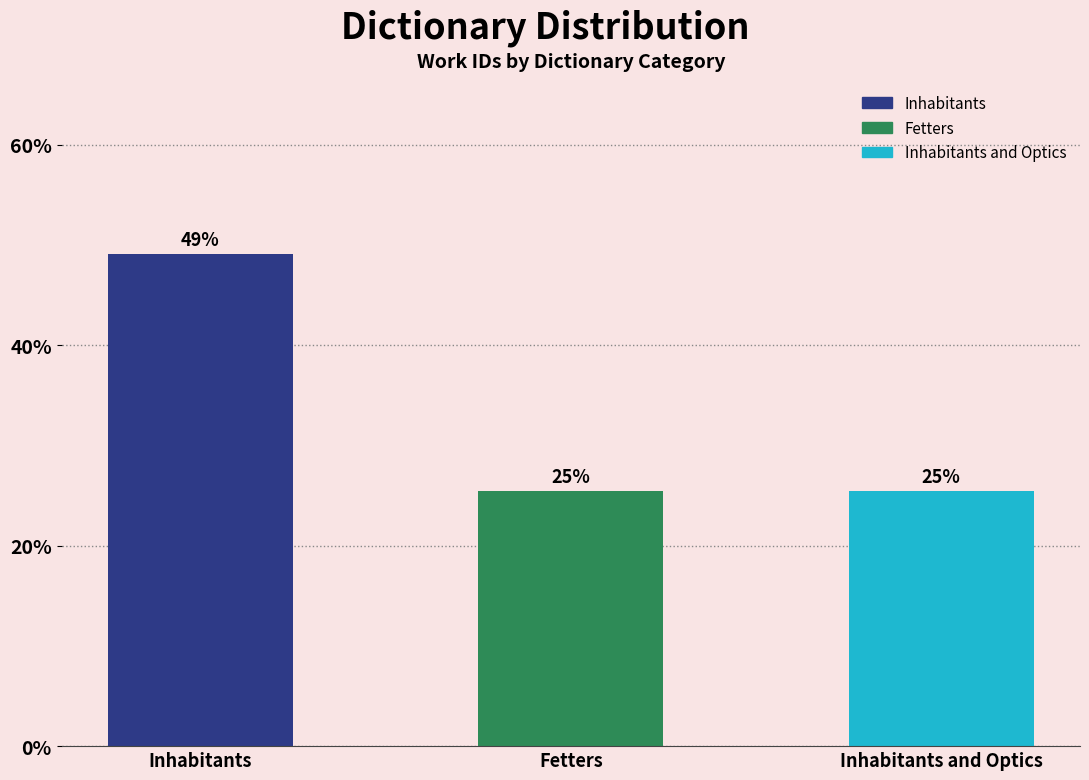

Are the bars horizontal?

No